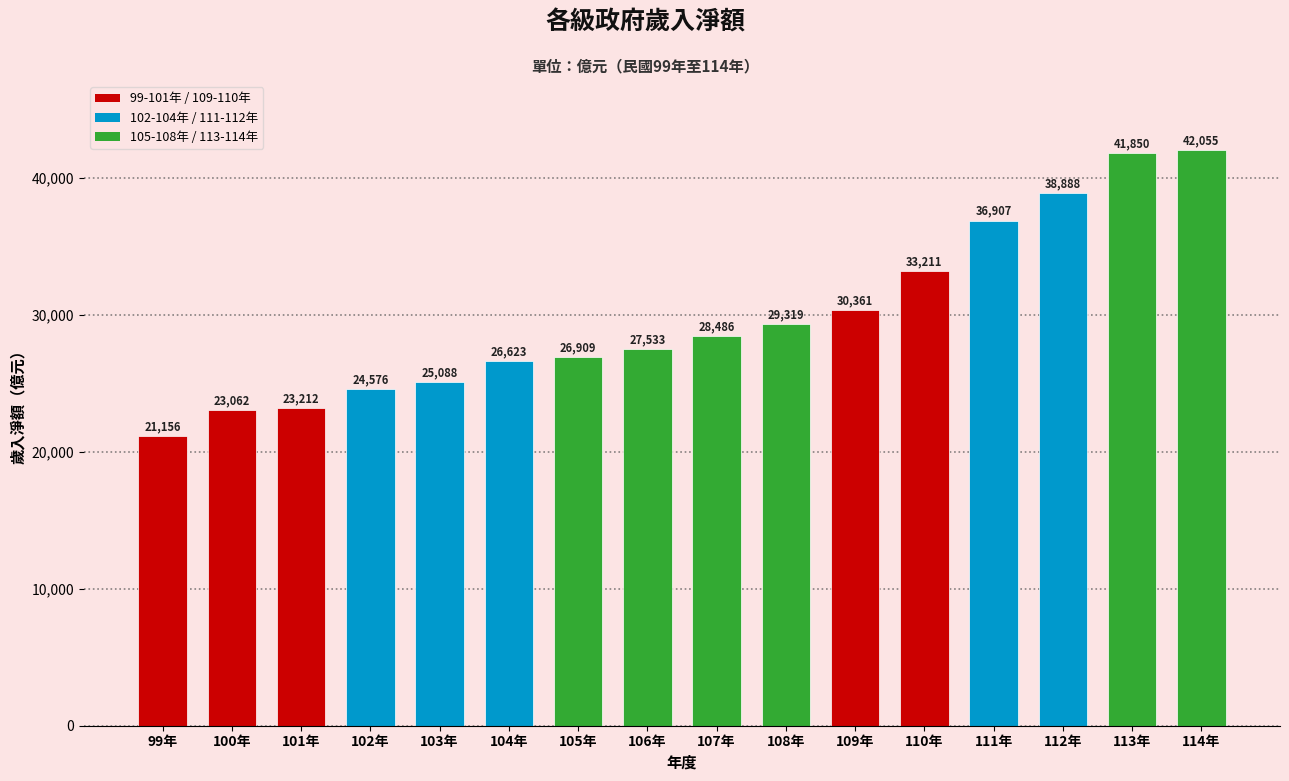

Reading right to left, list all the values displayed in this chart.

42055	41850	38888	36907	33211	30361	29319	28486	27533	26909	26623	25088	24576	23212	23062	21156